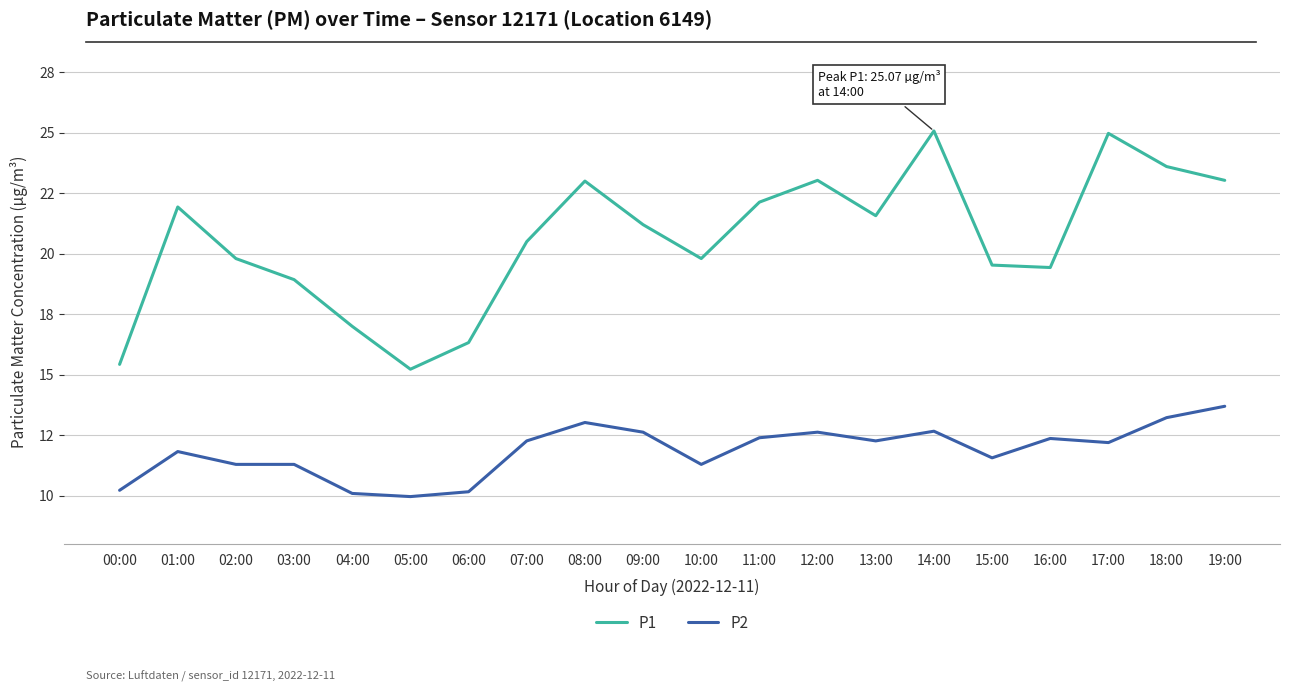

Reading left to right, list all the values displayed in this chart.

P1: 15.4	21.9	19.8	18.9	17.0	15.2	16.3	20.5	23.0	21.2	19.8	22.1	23.0	21.6	25.1	19.5	19.4	25.0	23.6	23.0
P2: 10.2	11.8	11.3	11.3	10.1	10.0	10.2	12.3	13.0	12.6	11.3	12.4	12.6	12.3	12.7	11.6	12.4	12.2	13.2	13.7